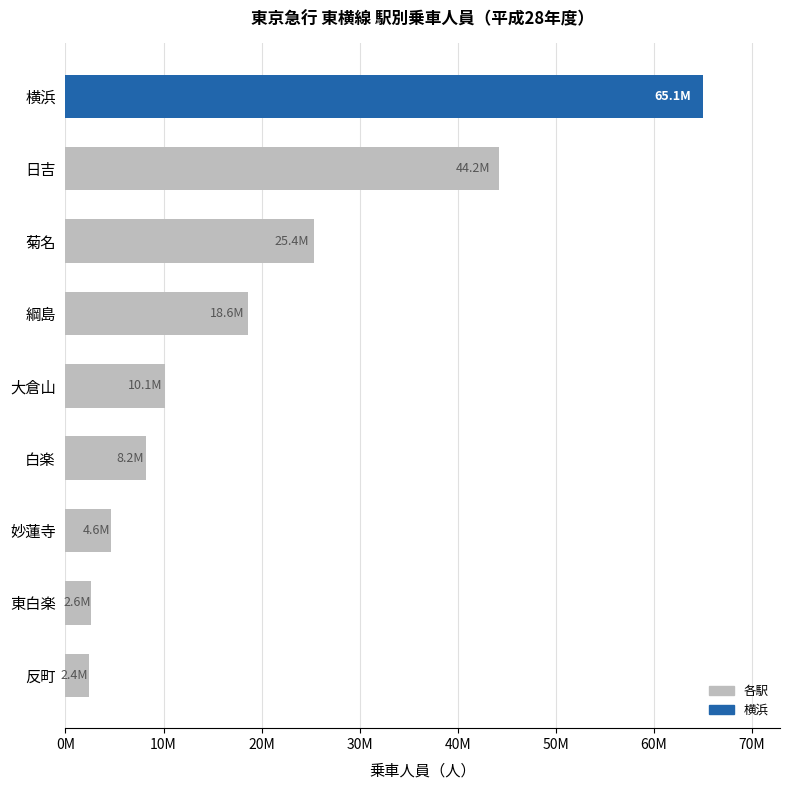

Are the bars horizontal?

Yes